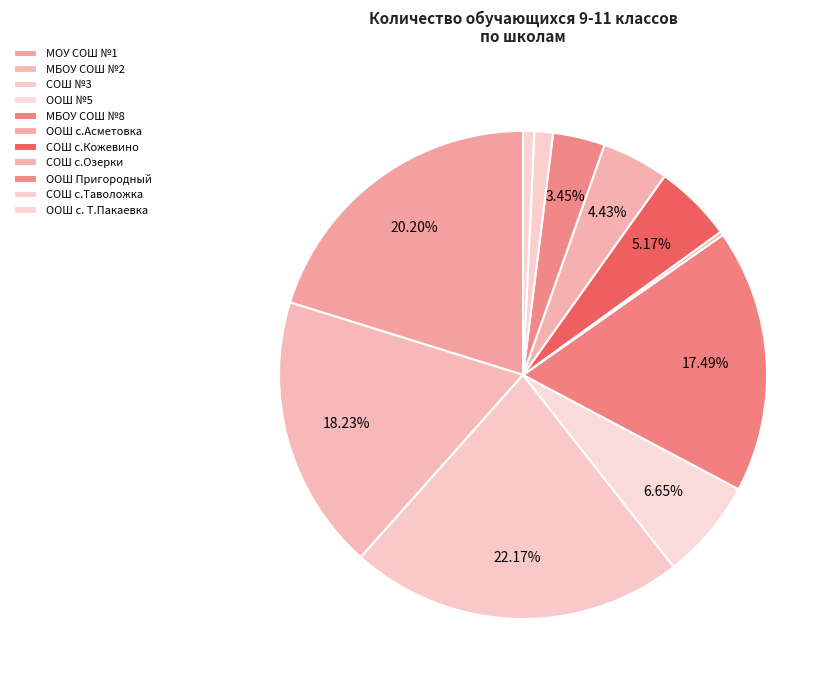

Does ООШ с. Т.Пакаевка account for over 50% of the chart?

No